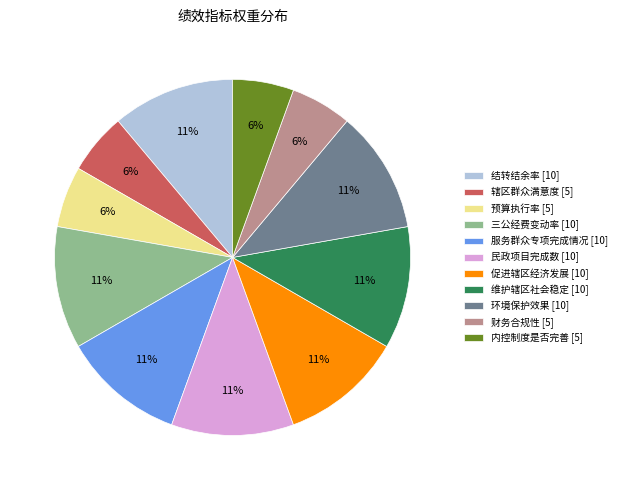

Do 民政项目完成数 and 三公经费变动率 together represent more than half of the pie?

No